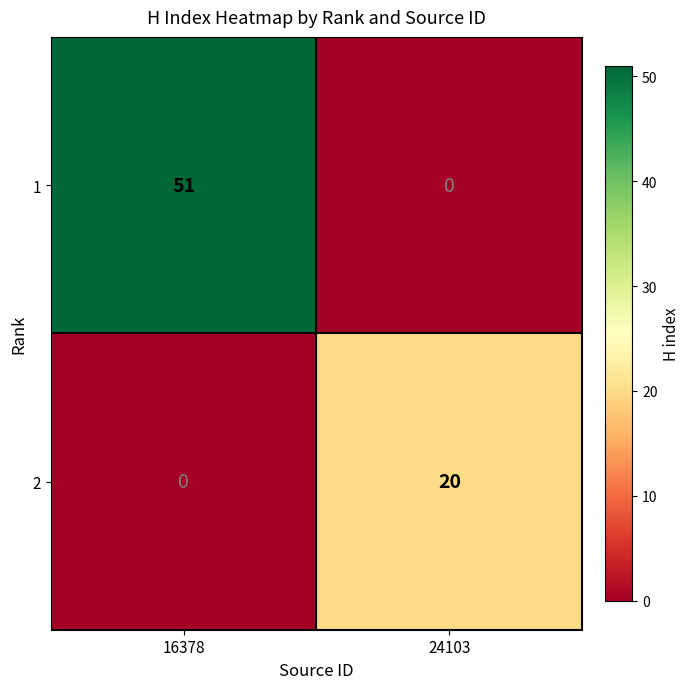

Rank the series by their maximum value, from highest to lowest.

1, 2